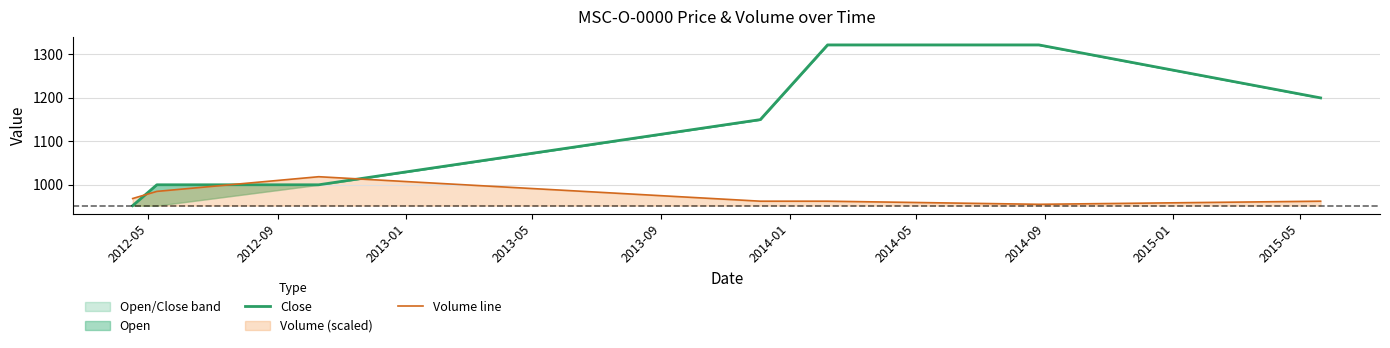

The value of Volume line at 2014-05 is 955.1. True or false?

True